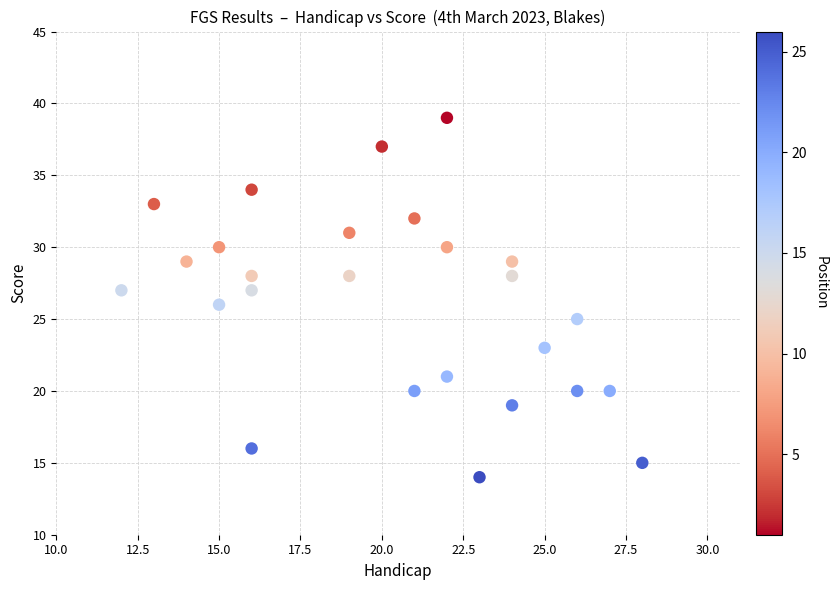

What is the range of Y values (max minus min)?

25